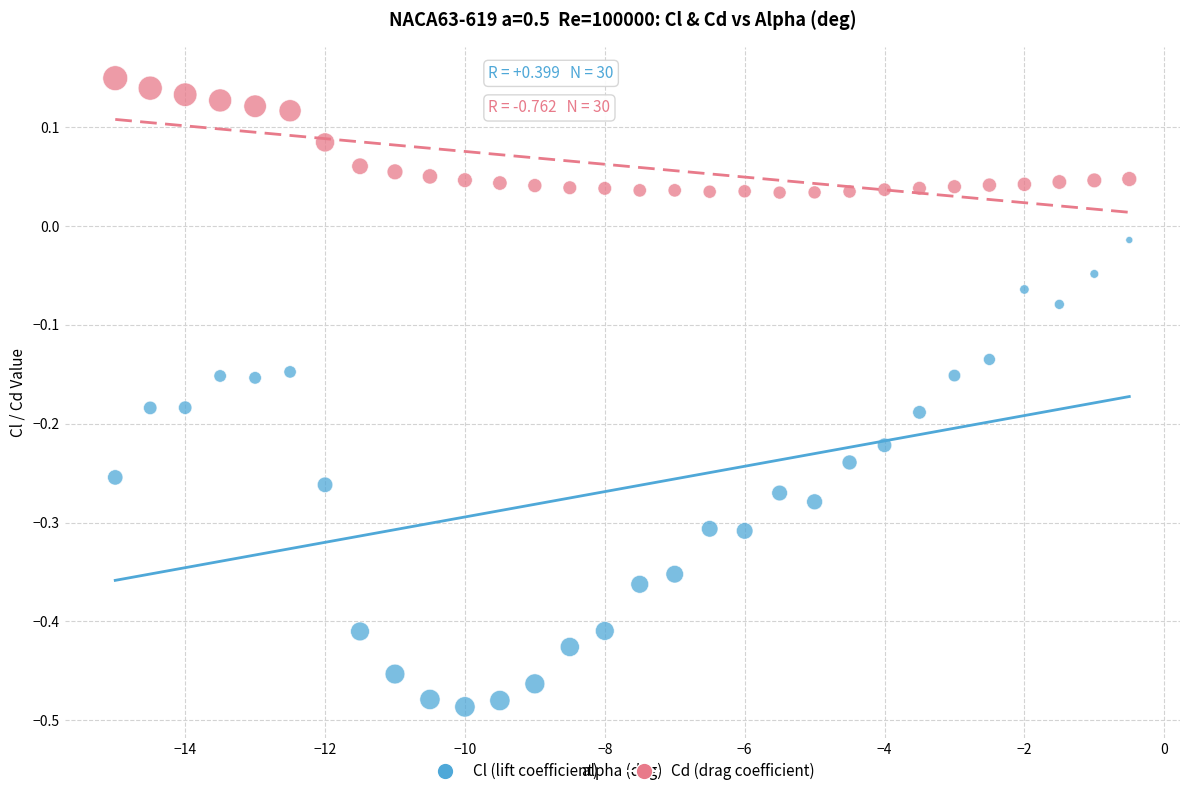

Which series has the largest Y range (max minus min)?

Cl (lift coefficient)